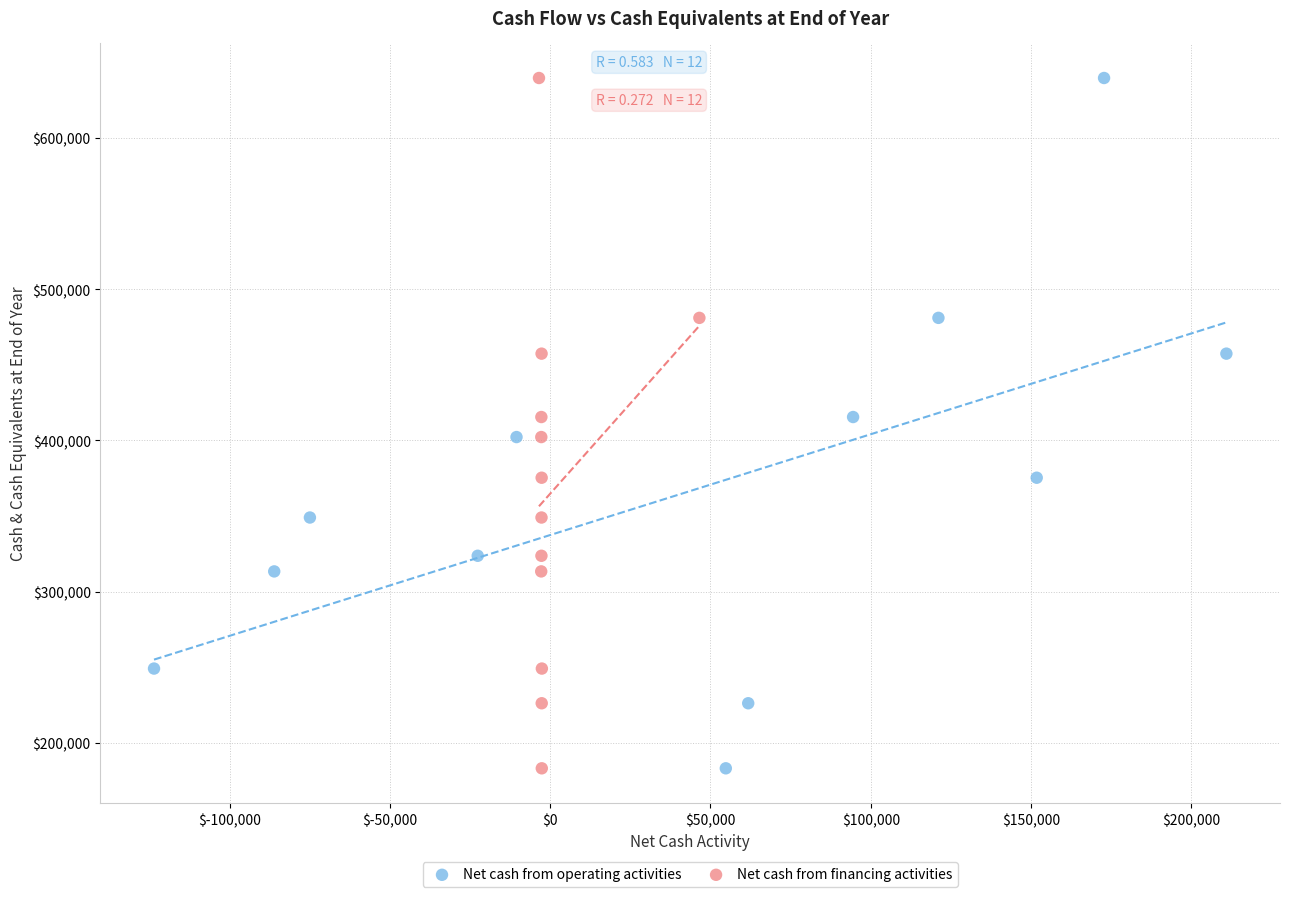

What are all the series names shown in the legend?

Net cash from operating activities, Net cash from financing activities